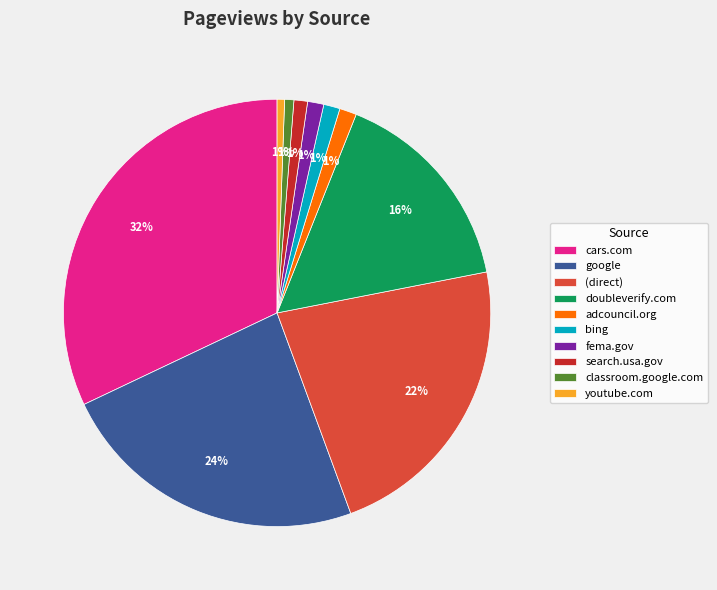

To the nearest percent, what percentage of the pie is (direct)?

22%